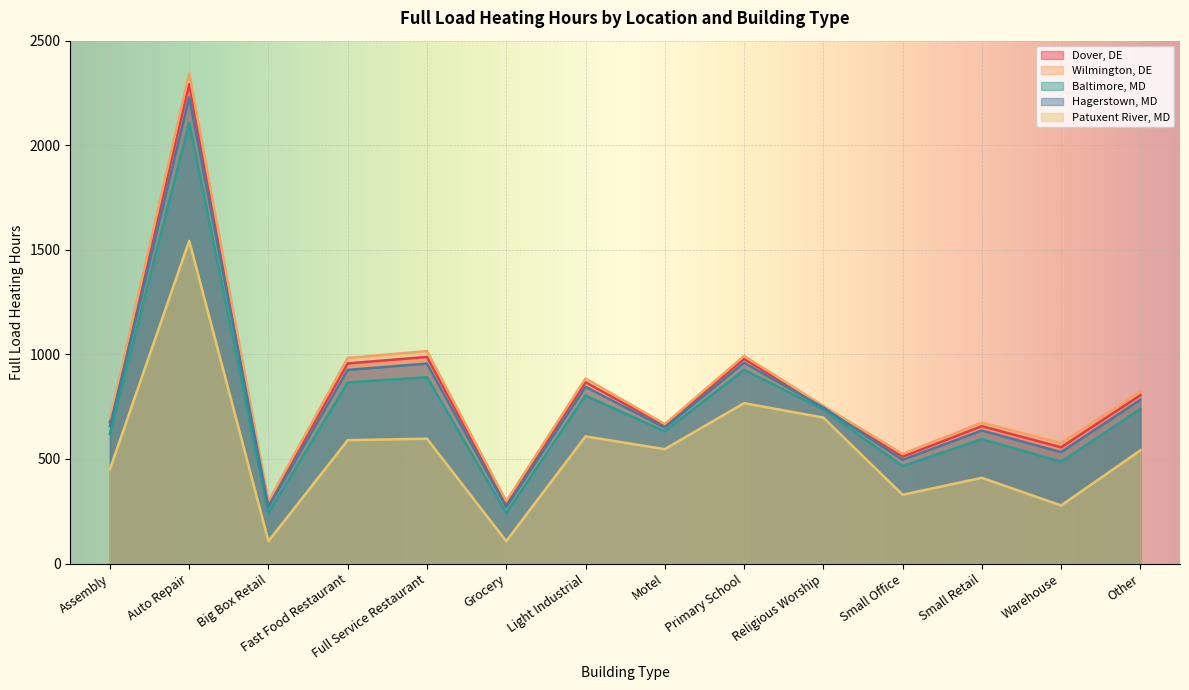

What is the value of the Dover, DE point at the 7th from the left?

867